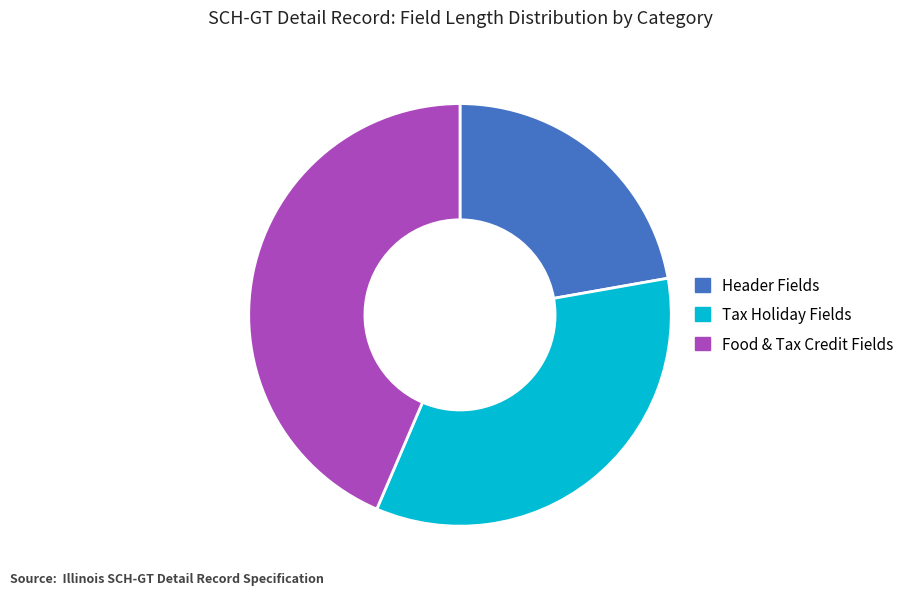

True or false: Food & Tax Credit Fields accounts for 38% of the total.

False